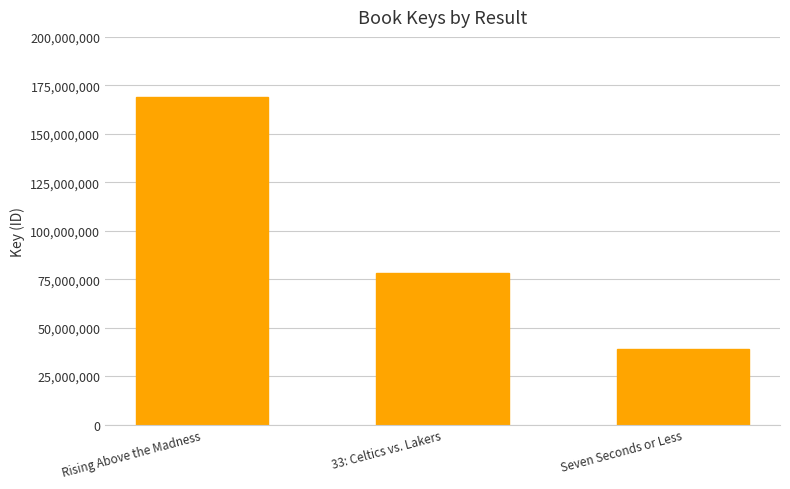

What is the value of the 1st bar from the left?

169112510